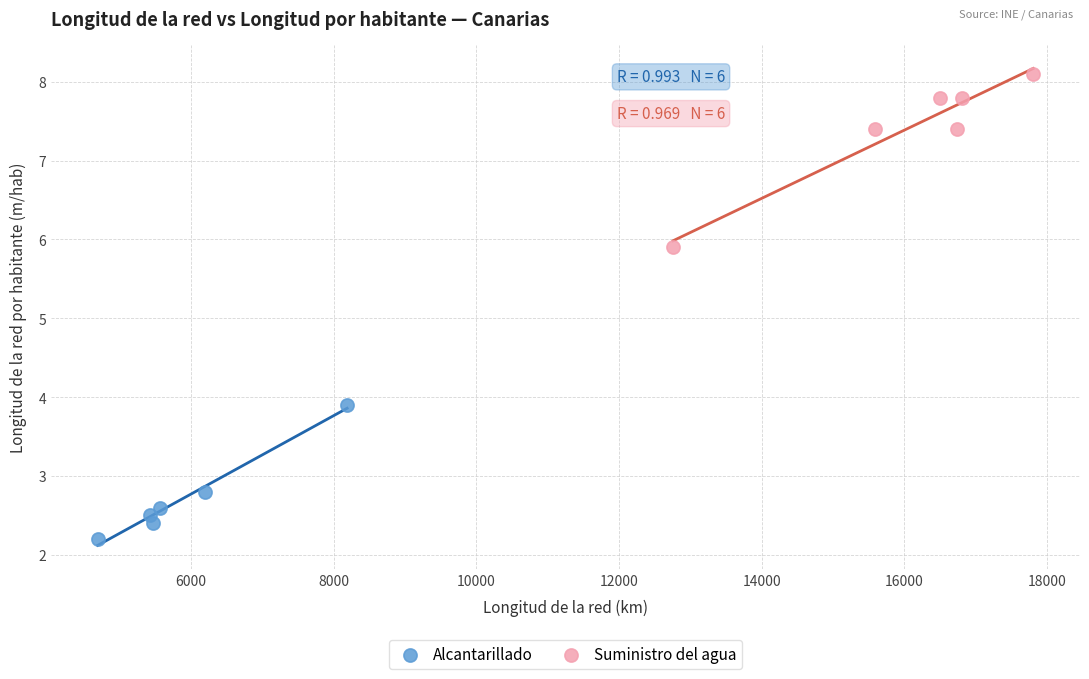

Which series contains the lowest Y value?

Alcantarillado